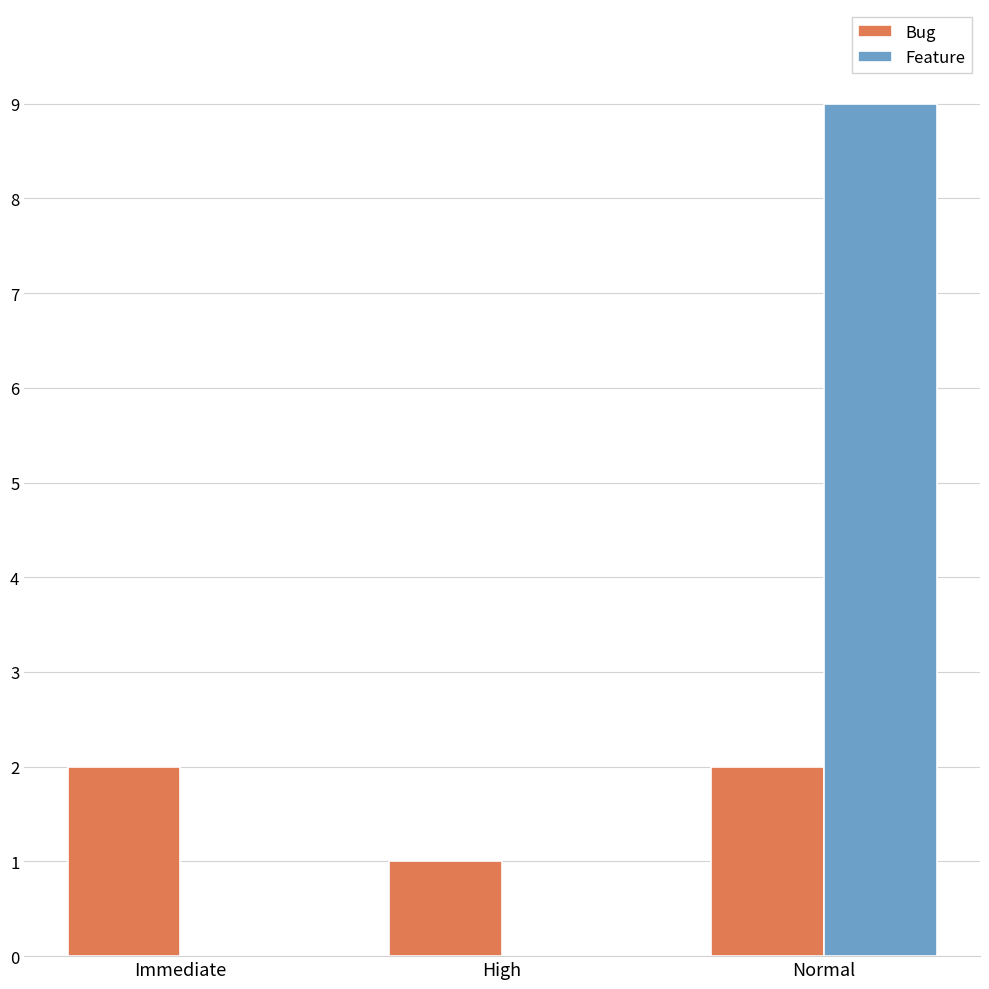

At which category is the sum across all series the highest?

Normal